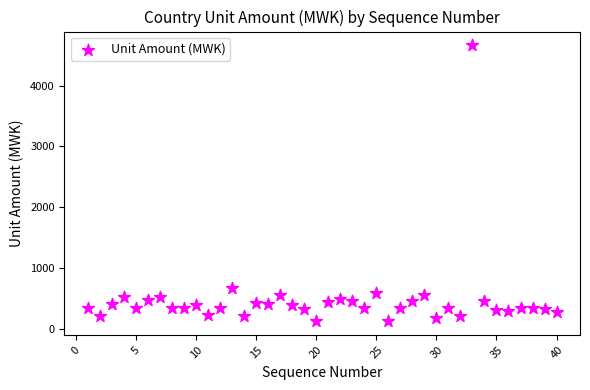

What Y value in the scatter plot is closest to 2395?

671.9